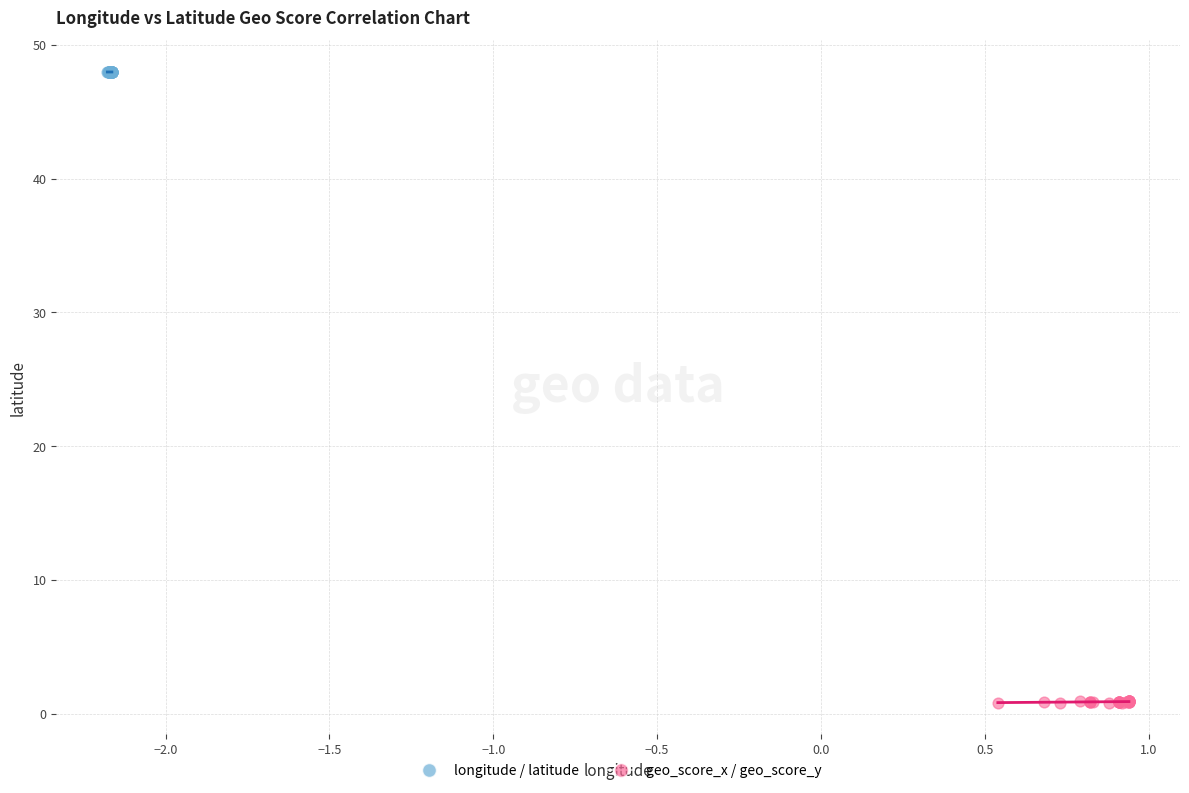

Which series reaches the minimum Y coordinate?

geo_score_x / geo_score_y